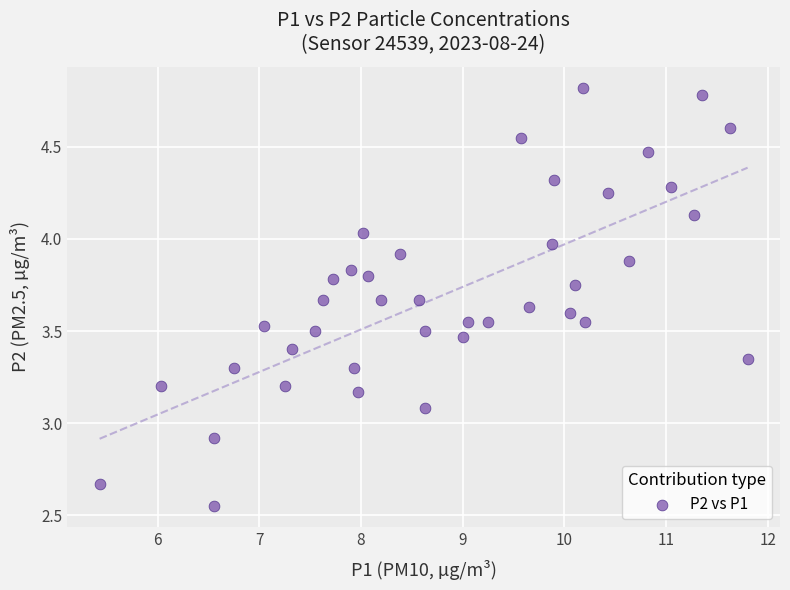

What is the range of Y values (max minus min)?

2.3